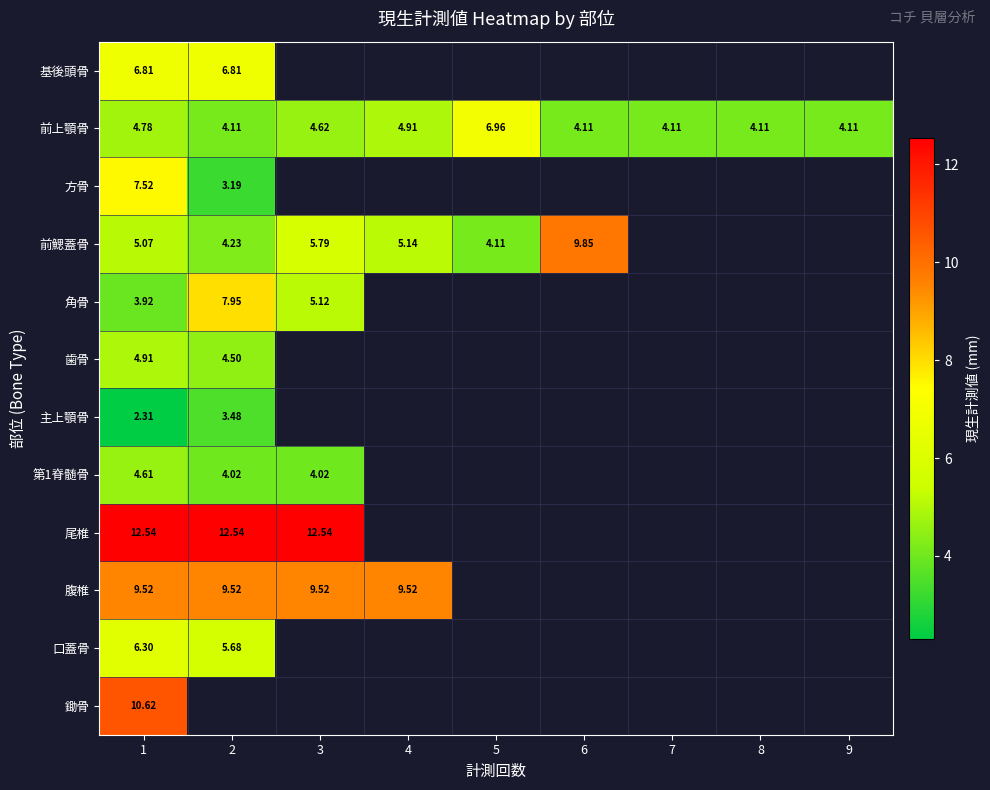

Is the value of 方骨 at 1 greater than the value of 腹椎 at 3?

No